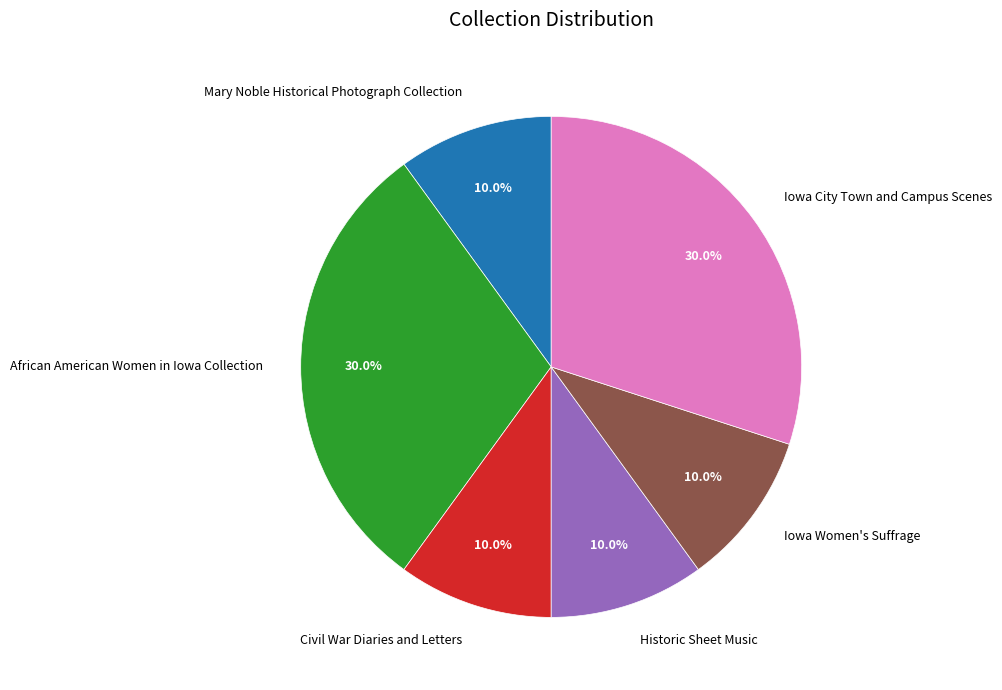

True or false: Civil War Diaries and Letters accounts for 4% of the total.

False